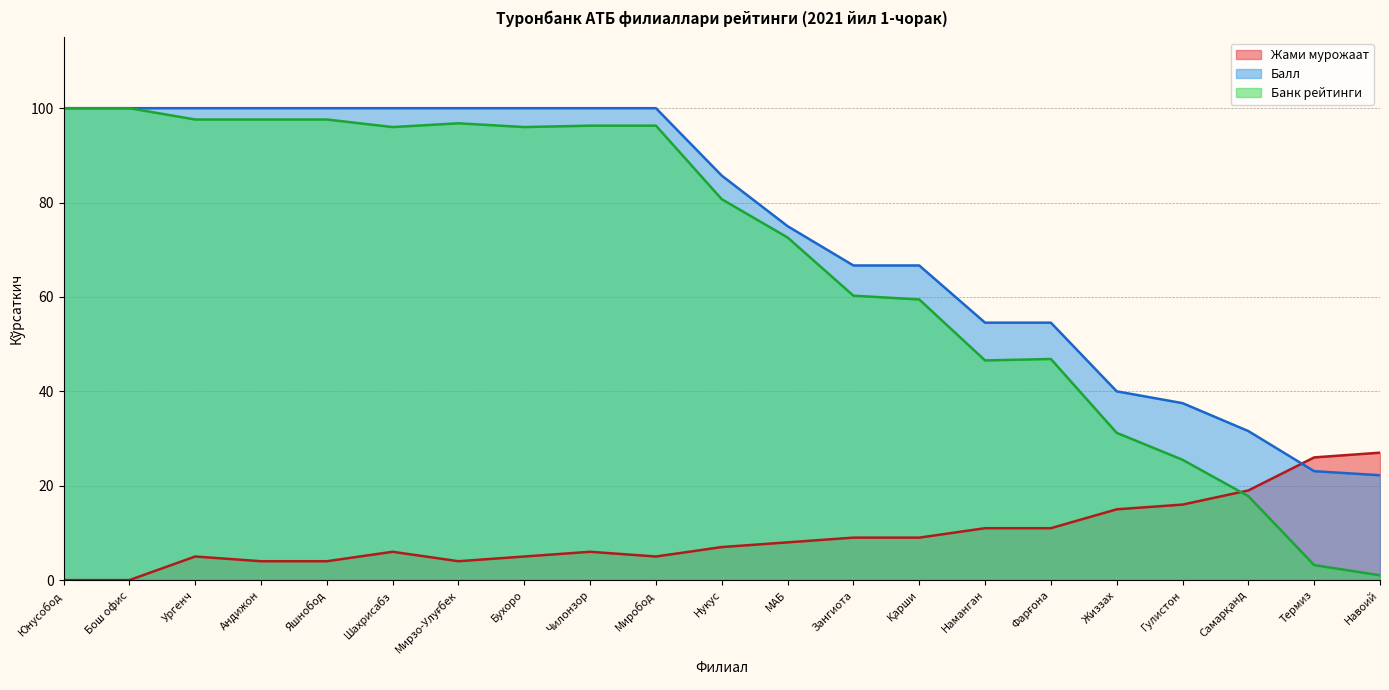

Is it true that Балл equals 100.0 at Ургенч?

True